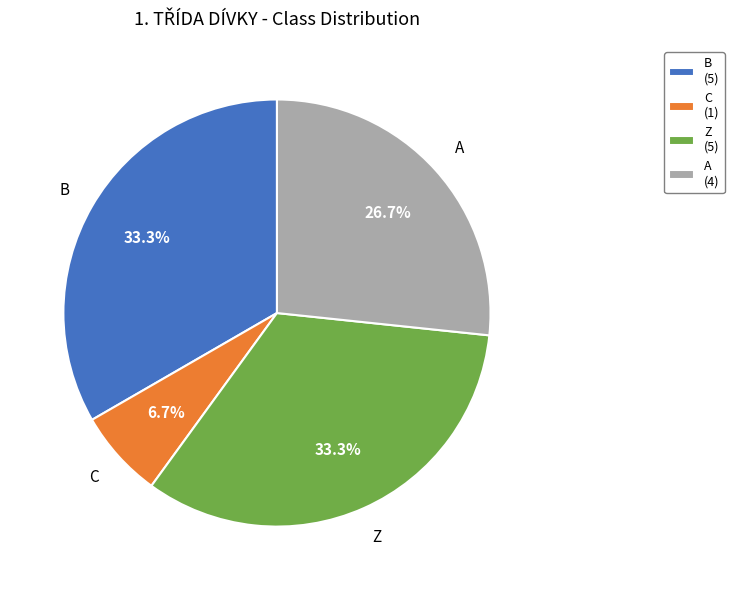

To the nearest percent, what is the average slice percentage?

25%